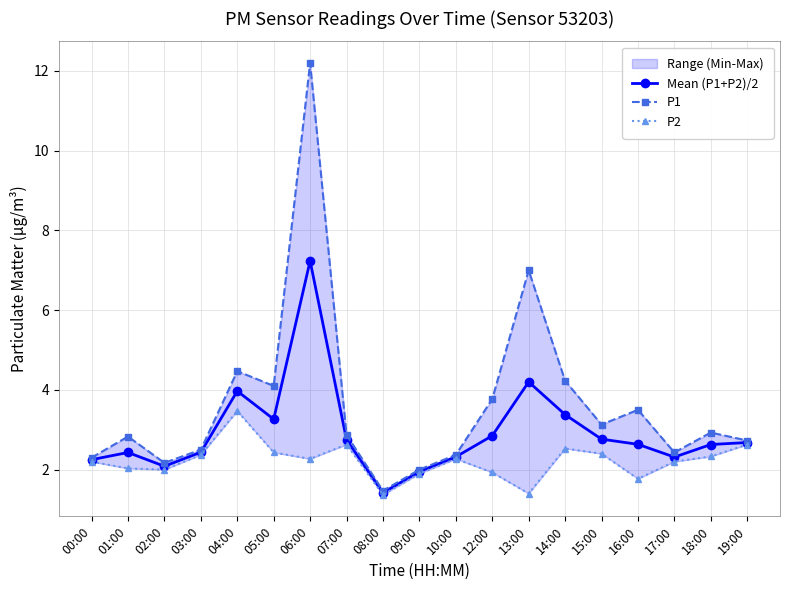

What is the difference between the P2 values at 17:00 and 05:00?

0.2